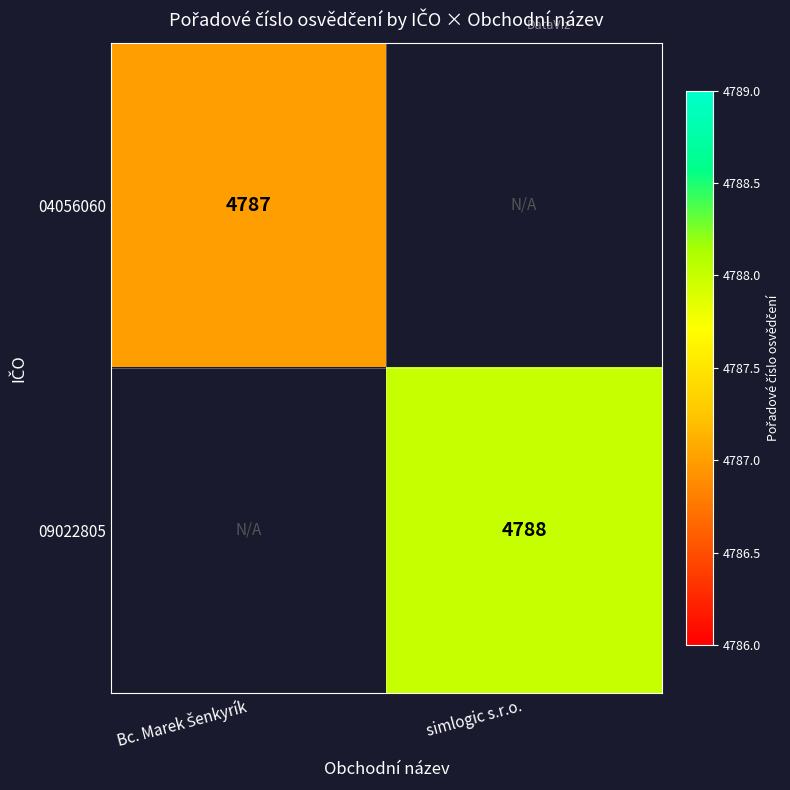

At how many categories does at least one series exceed 4787?

1